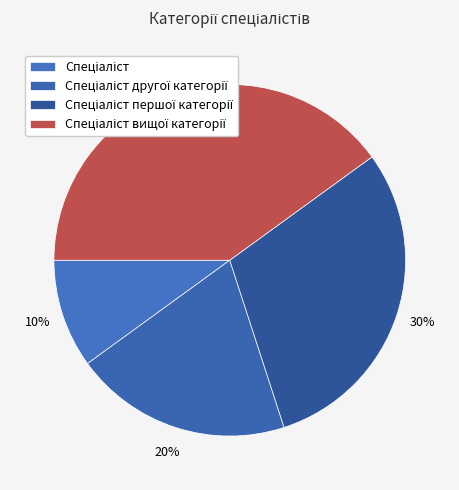

To the nearest percent, what percentage of the pie is Спеціаліст першої категорії?

30%